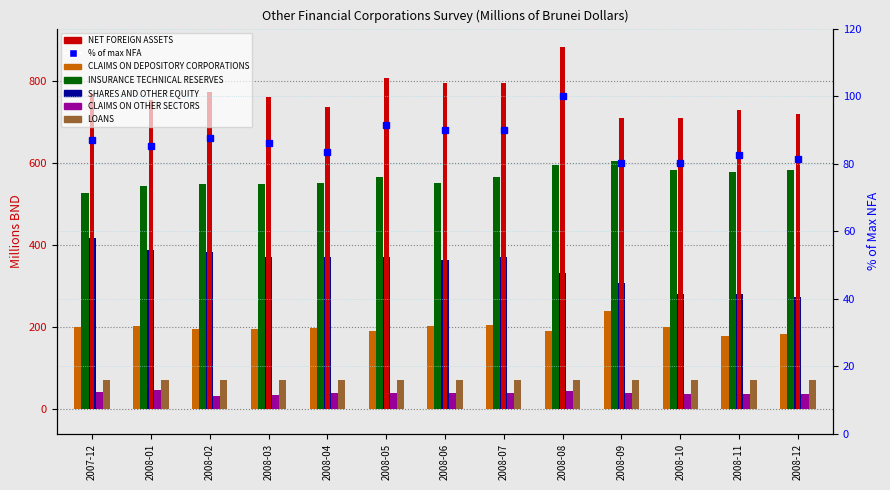

What position from the left is 2008-08?

9